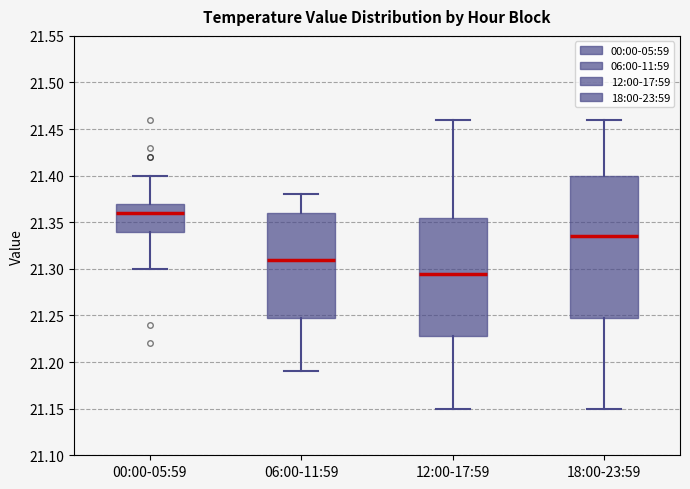

Which box has the lowest median line?

12:00-17:59